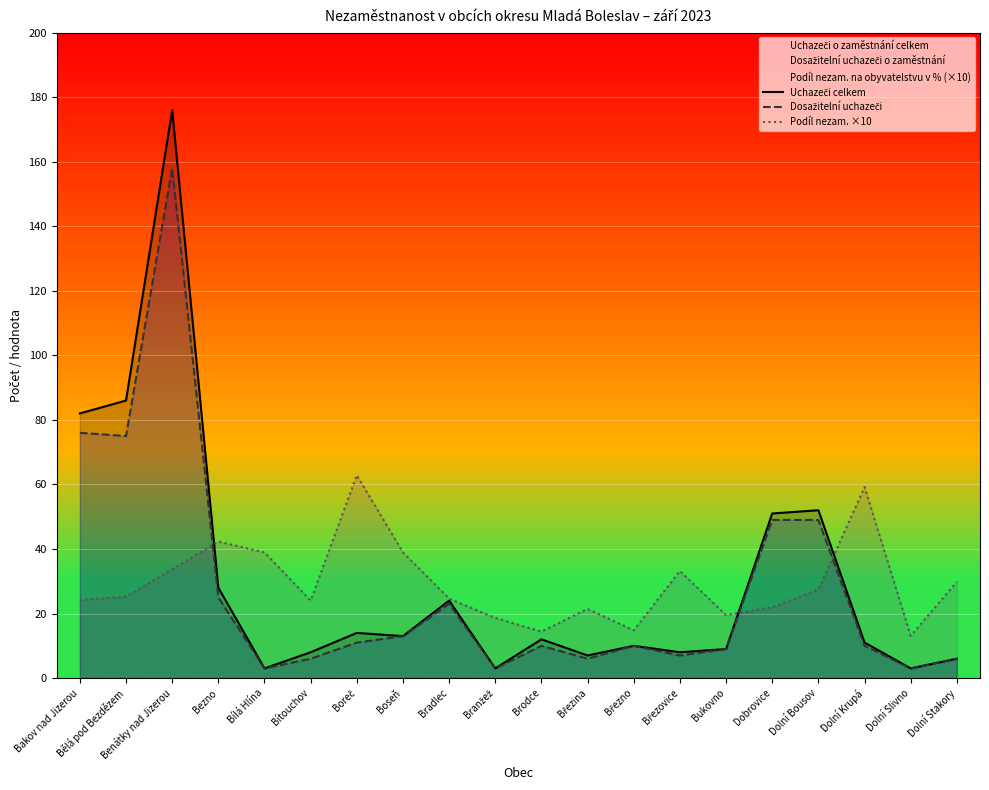

Which series has the largest range (max minus min)?

Uchazeči celkem